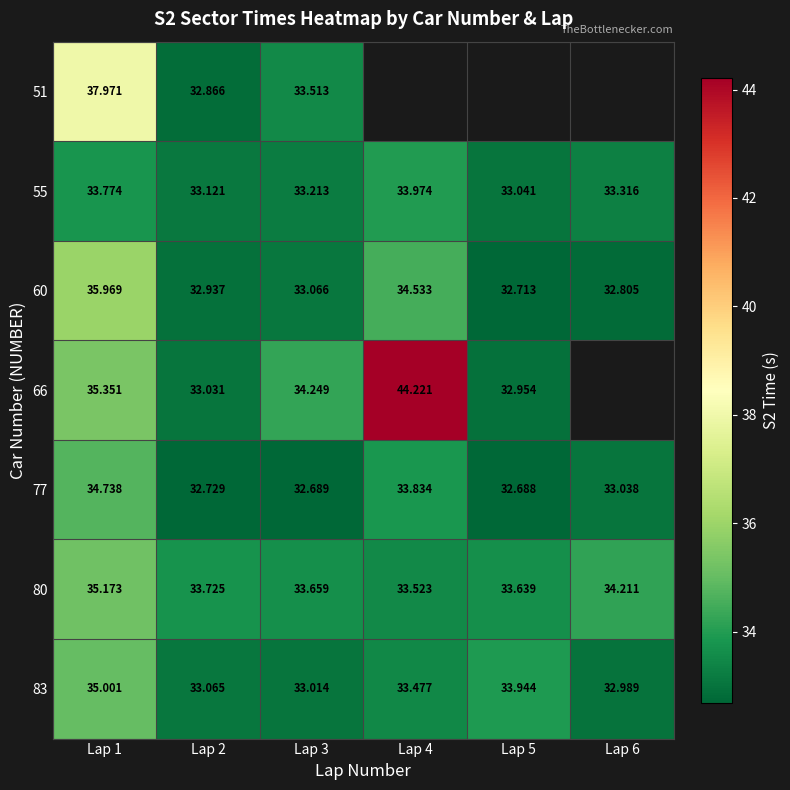

Where is 55 nearest to the value 33?

Lap 5